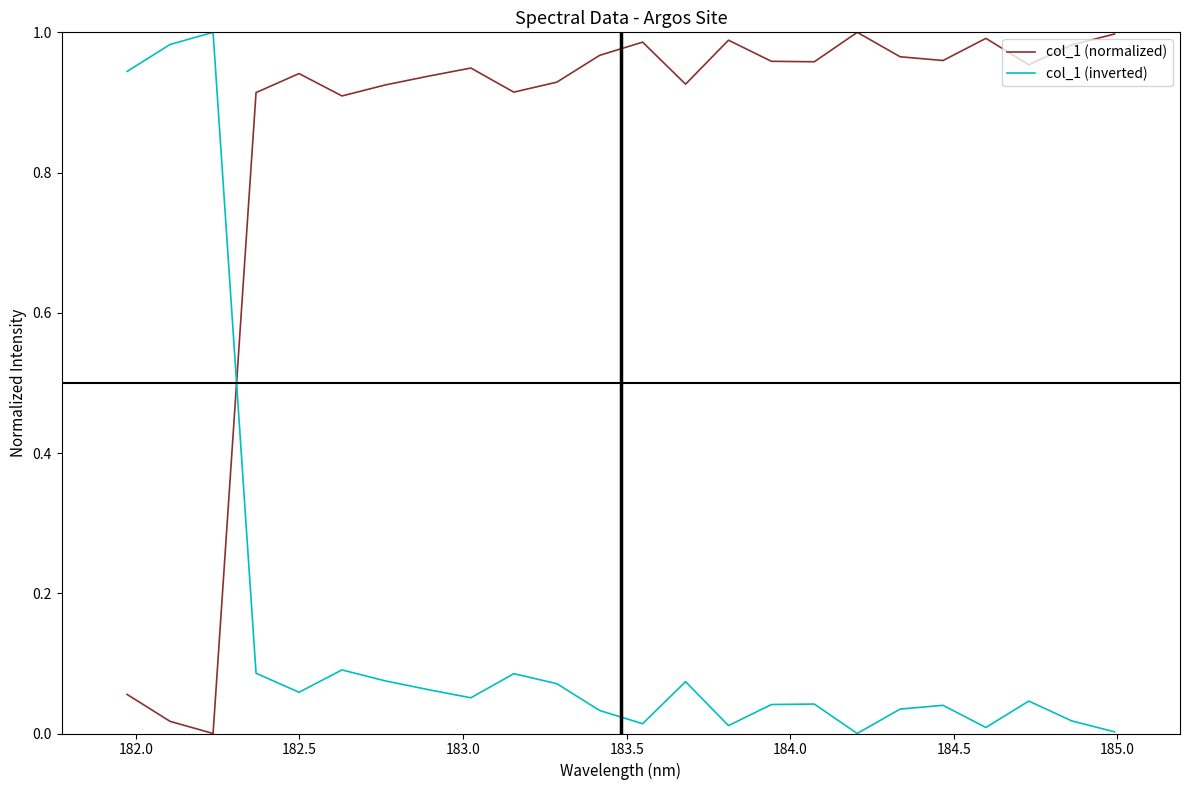

True or false: col_1 (normalized) and col_1 (inverted) cross at least once.

True